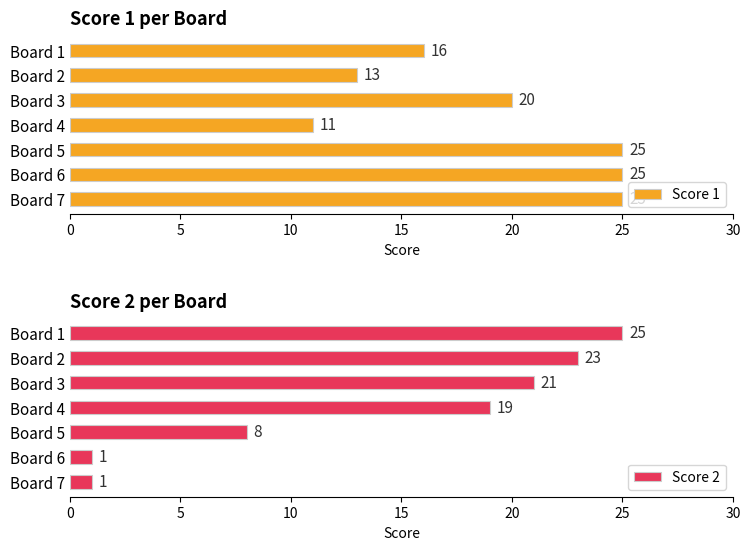

What is the approximate value of Score 2 at Board 5, to the nearest 10?

10